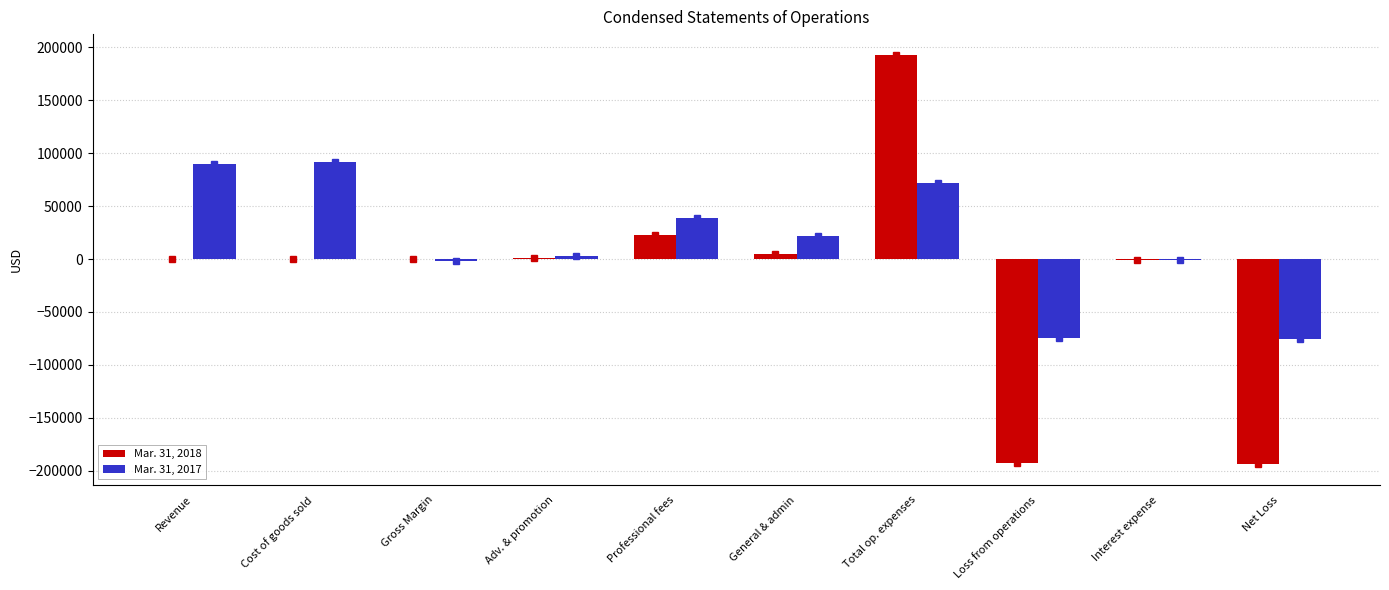

Which series has the largest total across all categories?

Mar. 31, 2017